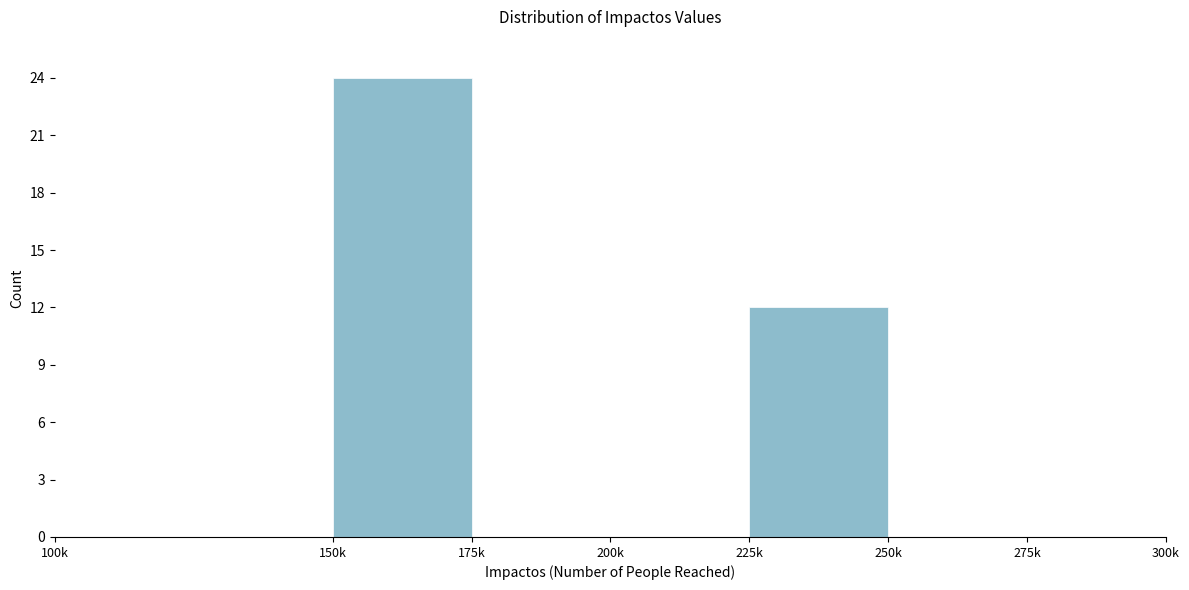

Reading left to right, transcribe all the data shown in this chart.

100k=0	150k=24	175k=0	200k=0	225k=12	250k=0	275k=0